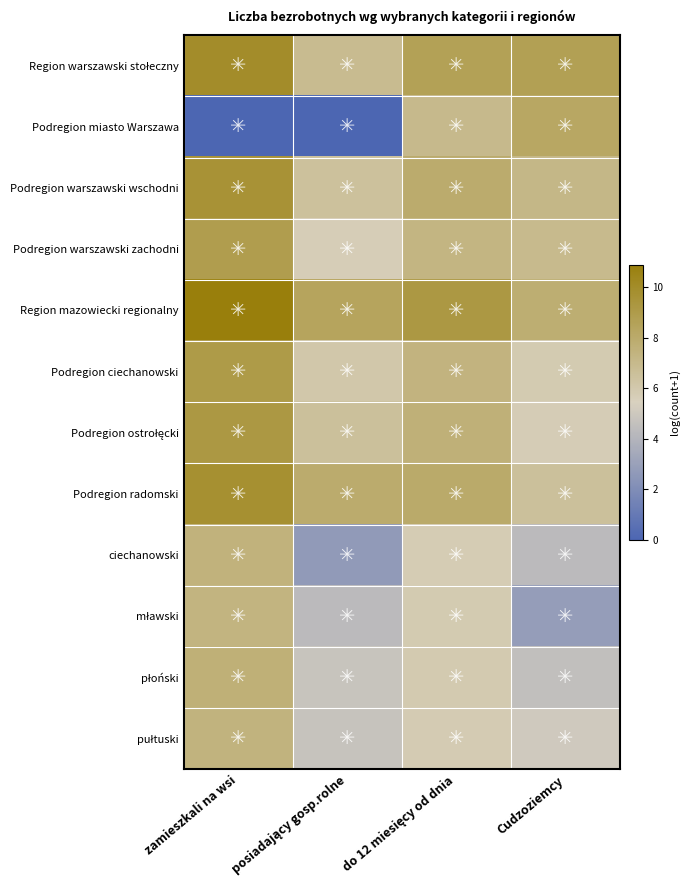

Which has a higher value, zamieszkali na wsi or posiadający gosp.rolne?

zamieszkali na wsi